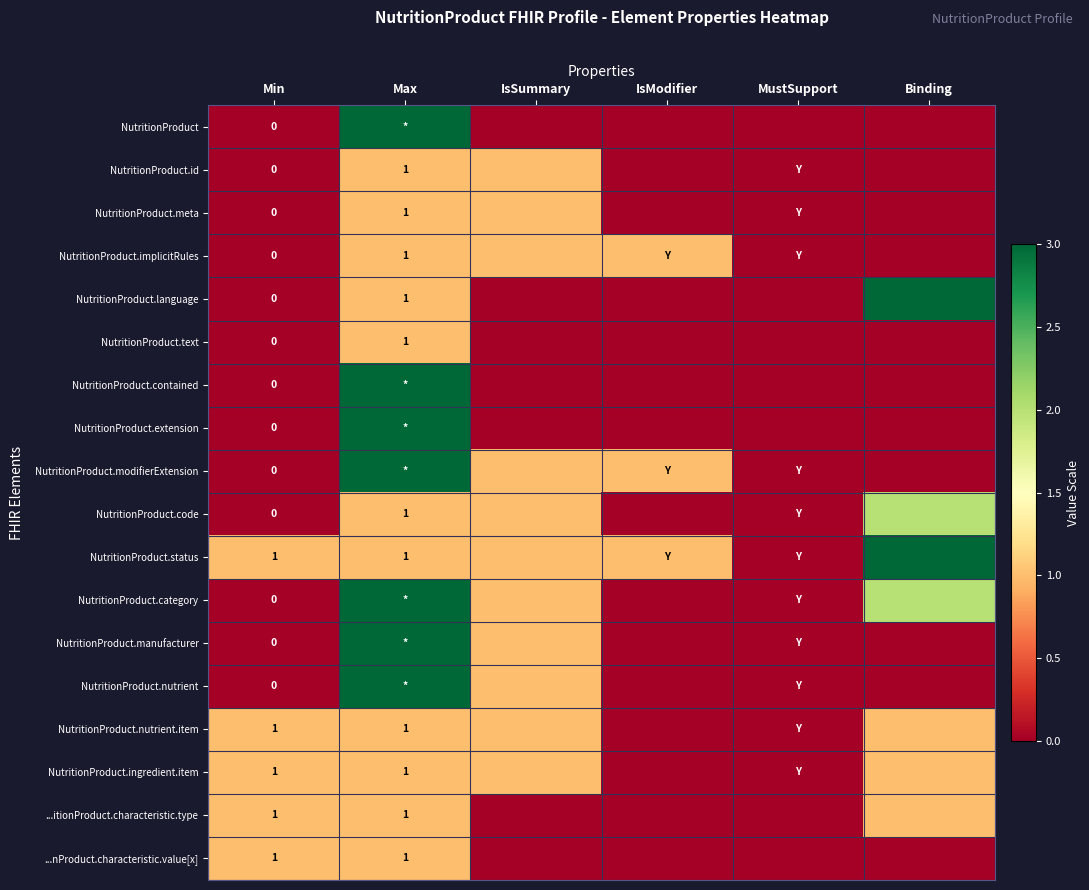

True or false: ...nProduct.characteristic.value[x] has a value of 1 at Max.

True